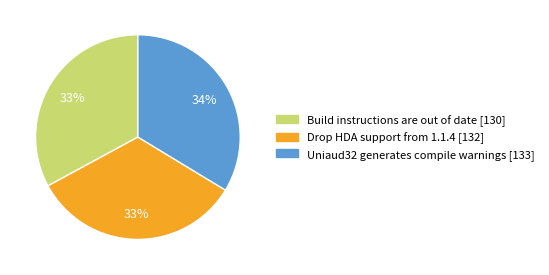

Is there a majority slice in this chart?

No